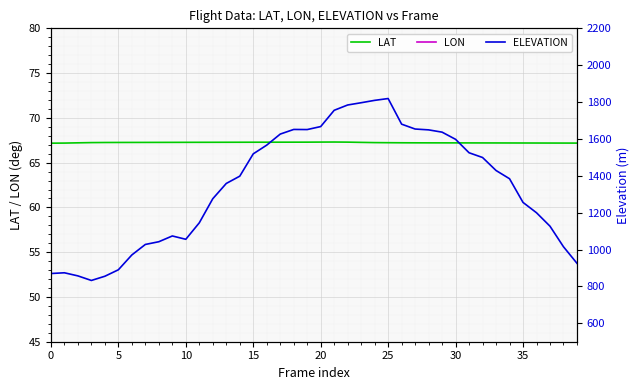

At which category is the sum across all series the highest?

25